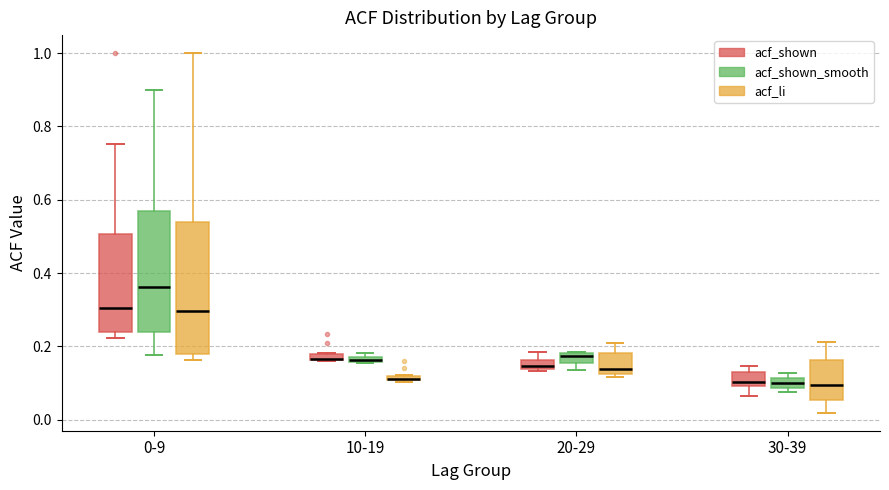

Which box is the tallest, from its lower edge to its upper edge?

0-9 (acf_li)